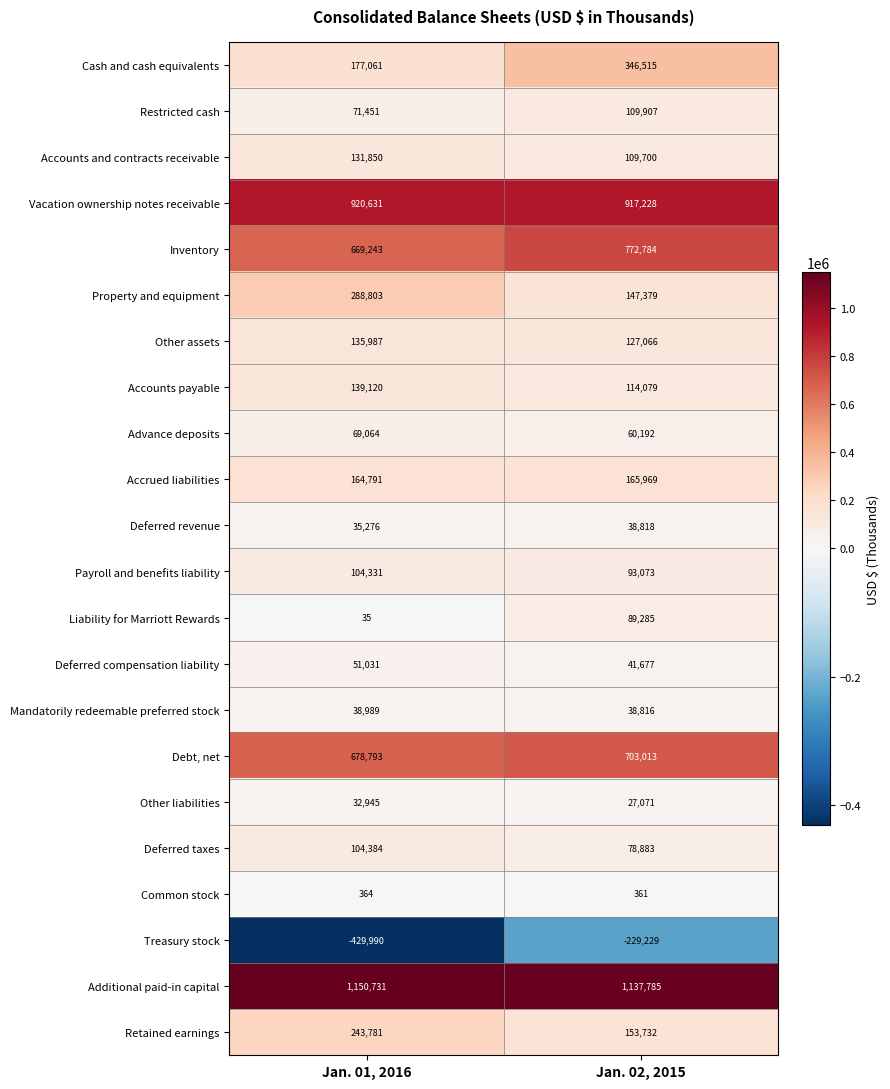

Count the number of data series in this chart.

22